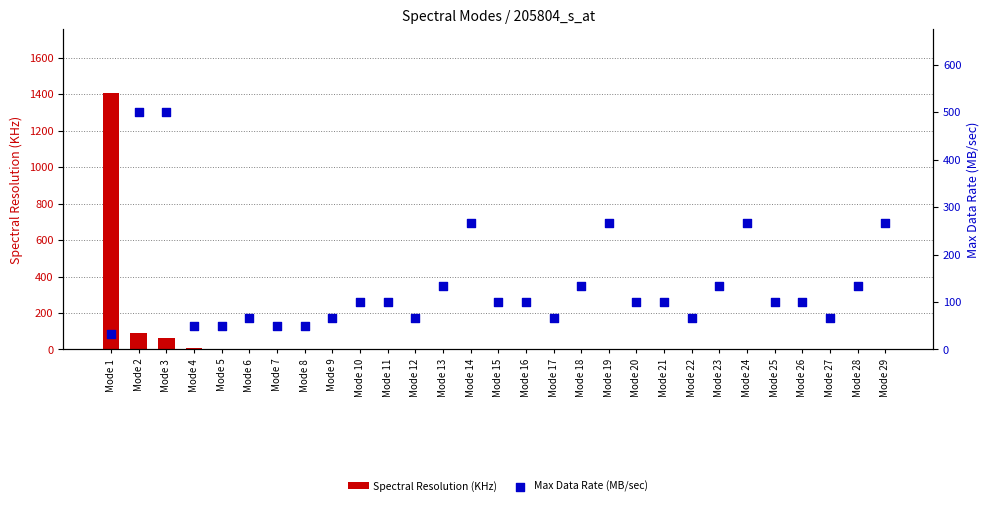

Is the value of Max Data Rate (MB/sec) at Mode 11 greater than the value of Spectral Resolution (KHz) at Mode 16?

Yes